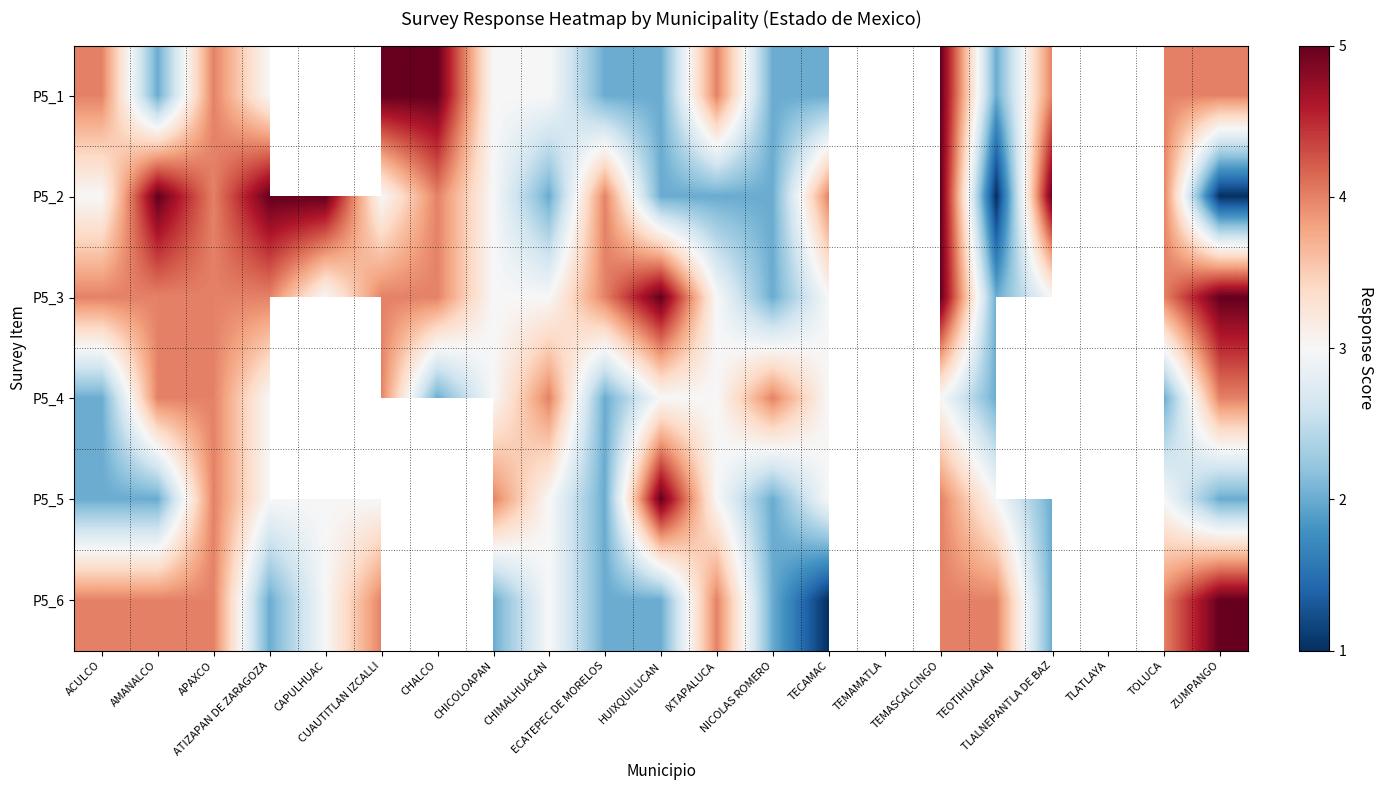

List the series in order of their peak value, highest first.

P5_1, P5_2, P5_3, P5_5, P5_6, P5_4